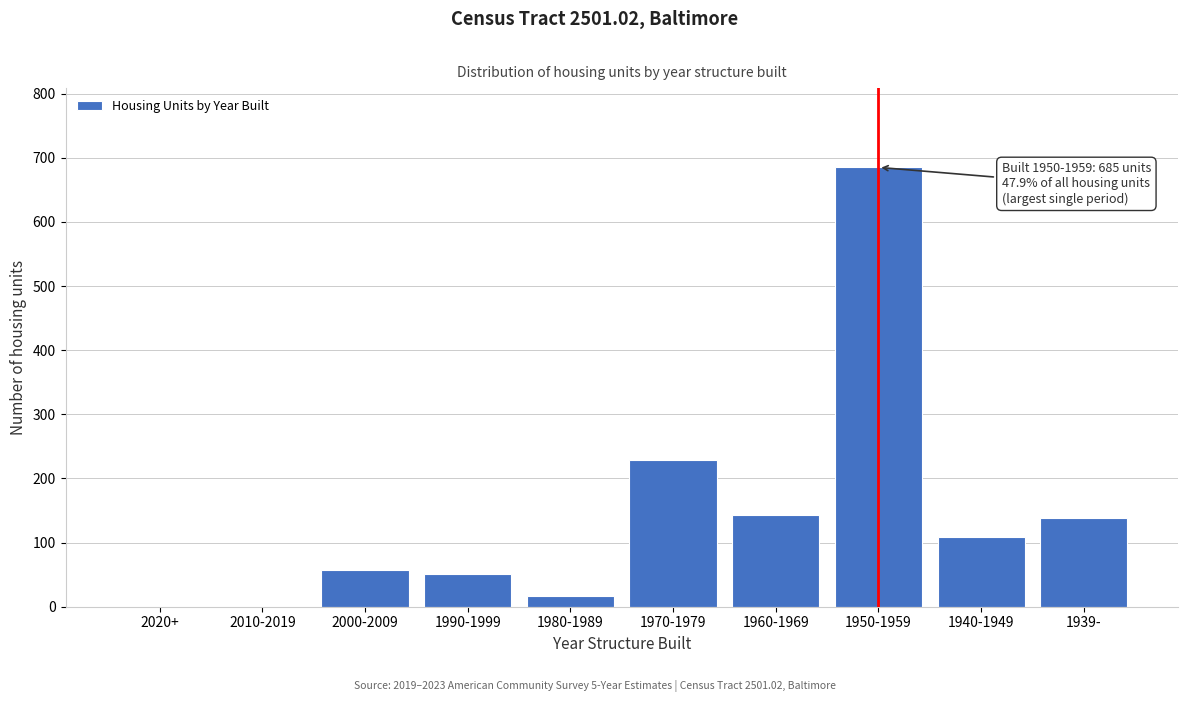

Reading right to left, what are all the values shown in this chart?

1939-=139	1940-1949=108	1950-1959=685	1960-1969=143	1970-1979=229	1980-1989=17	1990-1999=51	2000-2009=58	2010-2019=0	2020+=0